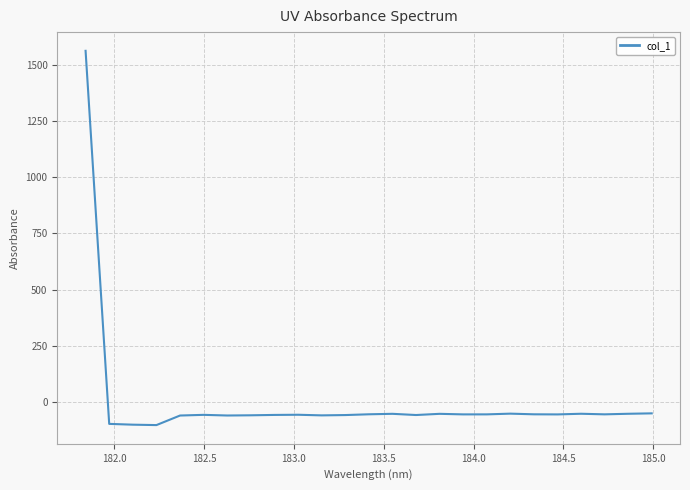

What is the maximum value shown in the chart?

1561.3